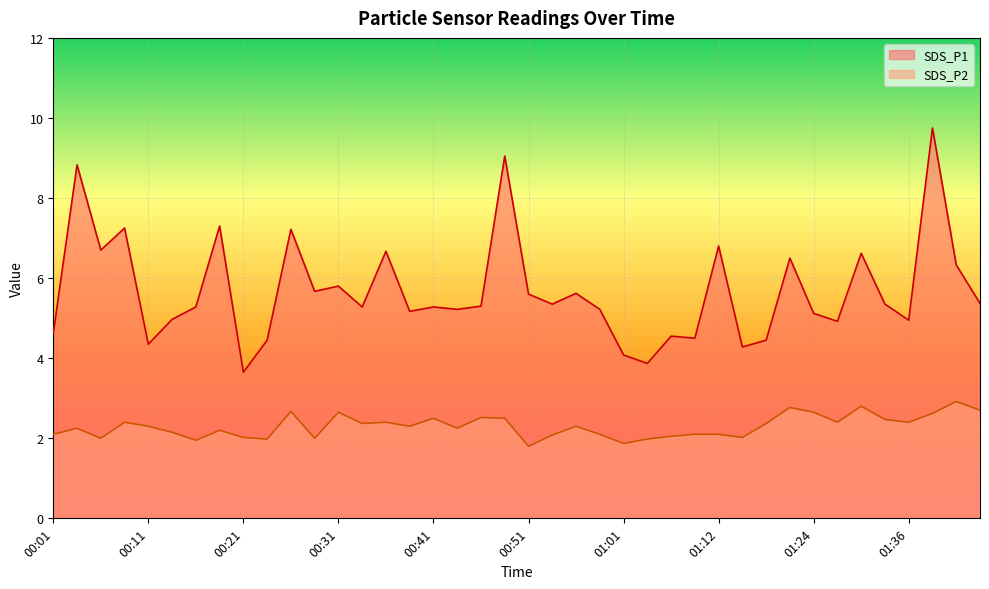

What is the label of the 20th point from the right?

00:51